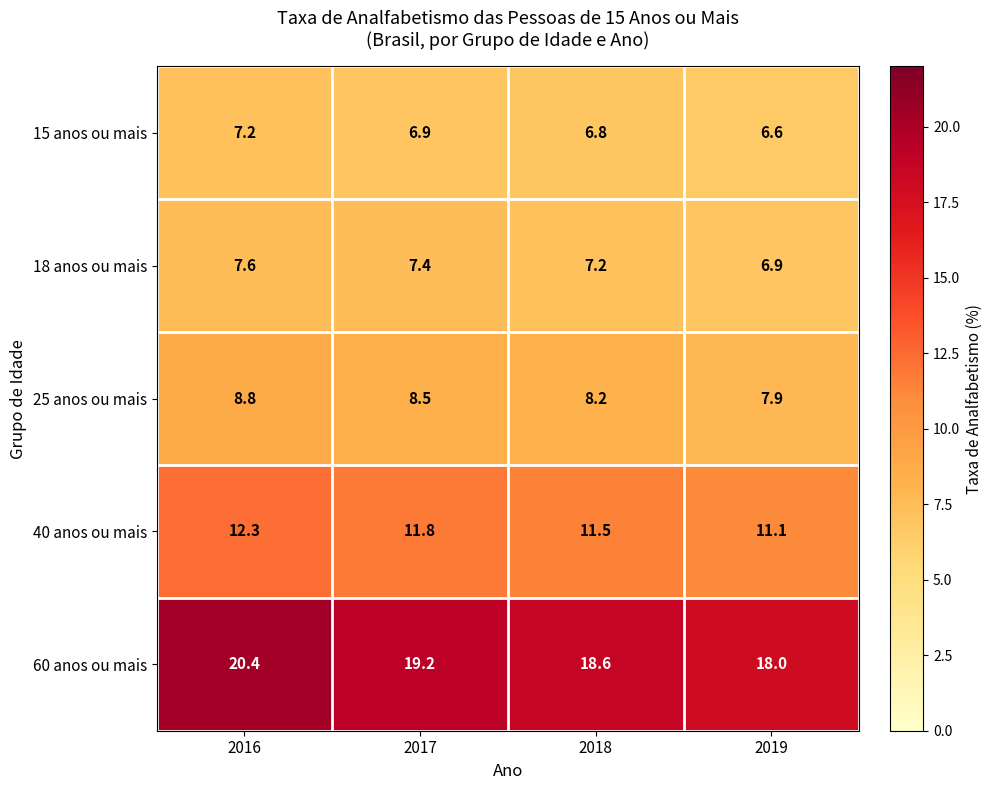

What is the difference between the maximum and minimum values in the 60 anos ou mais series?

2.4